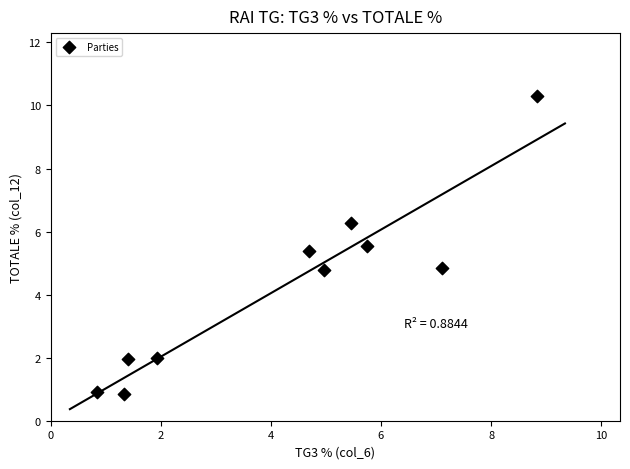

What is the average Y value?

4.3